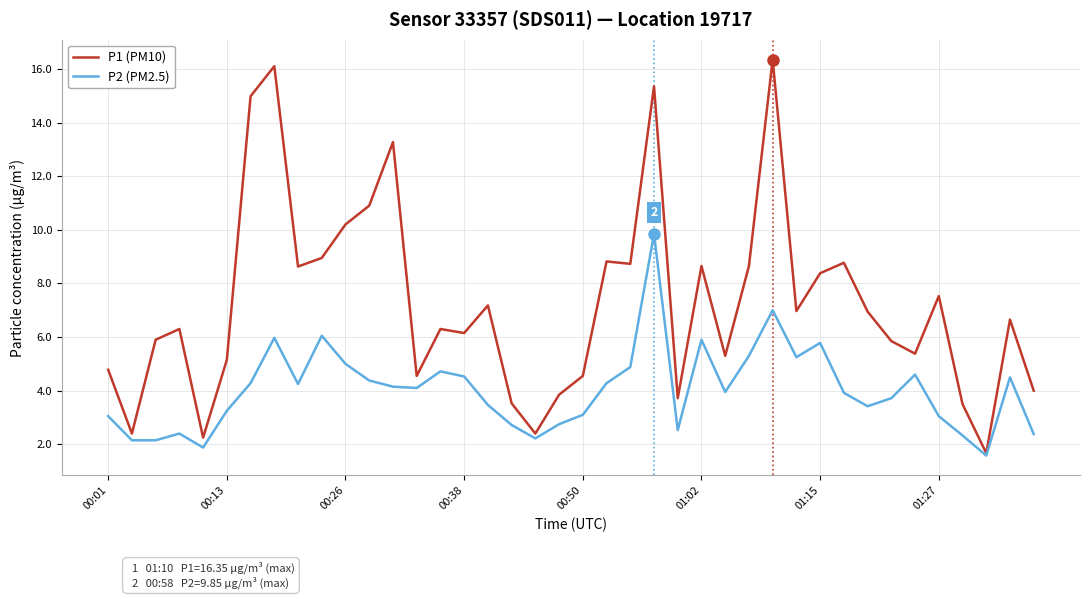

Which series has the largest range (max minus min)?

P1 (PM10)